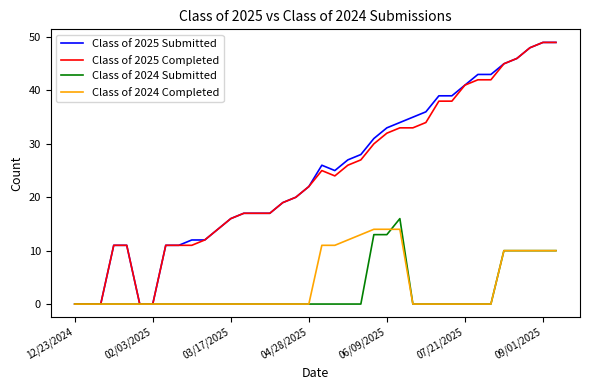

What is the greatest value displayed?

49